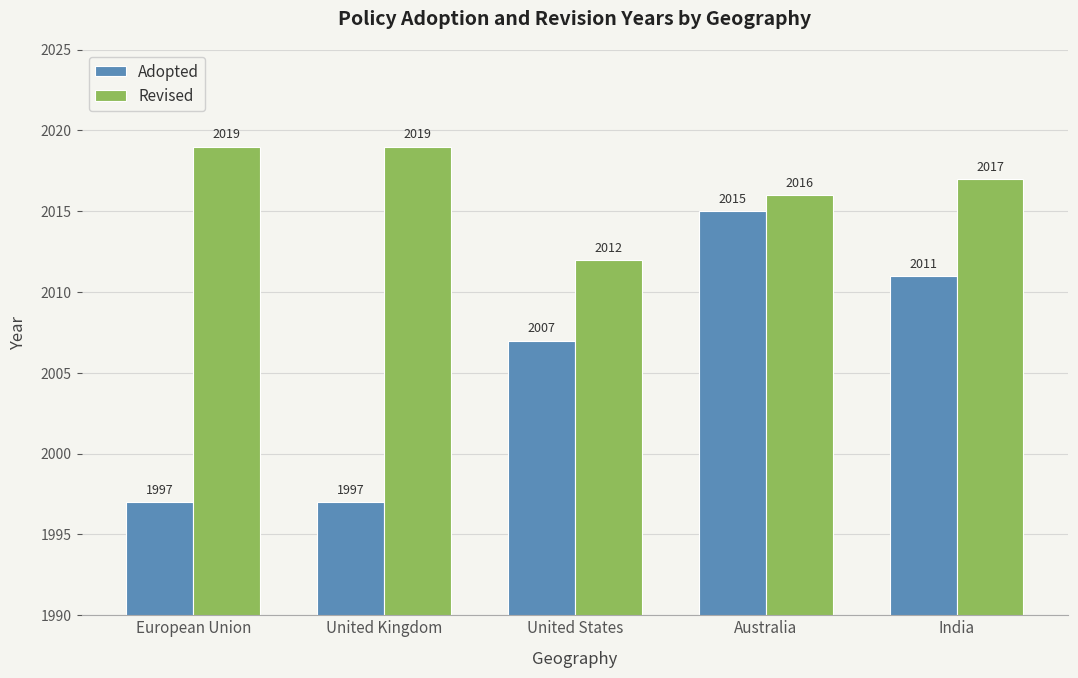

What is the maximum value shown in the chart?

2019